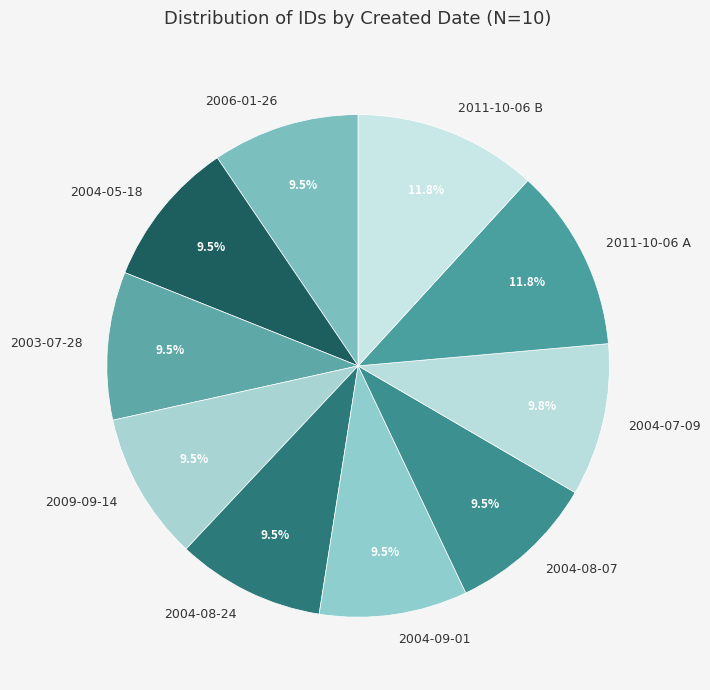

True or false: 2009-09-14 accounts for 2% of the total.

False